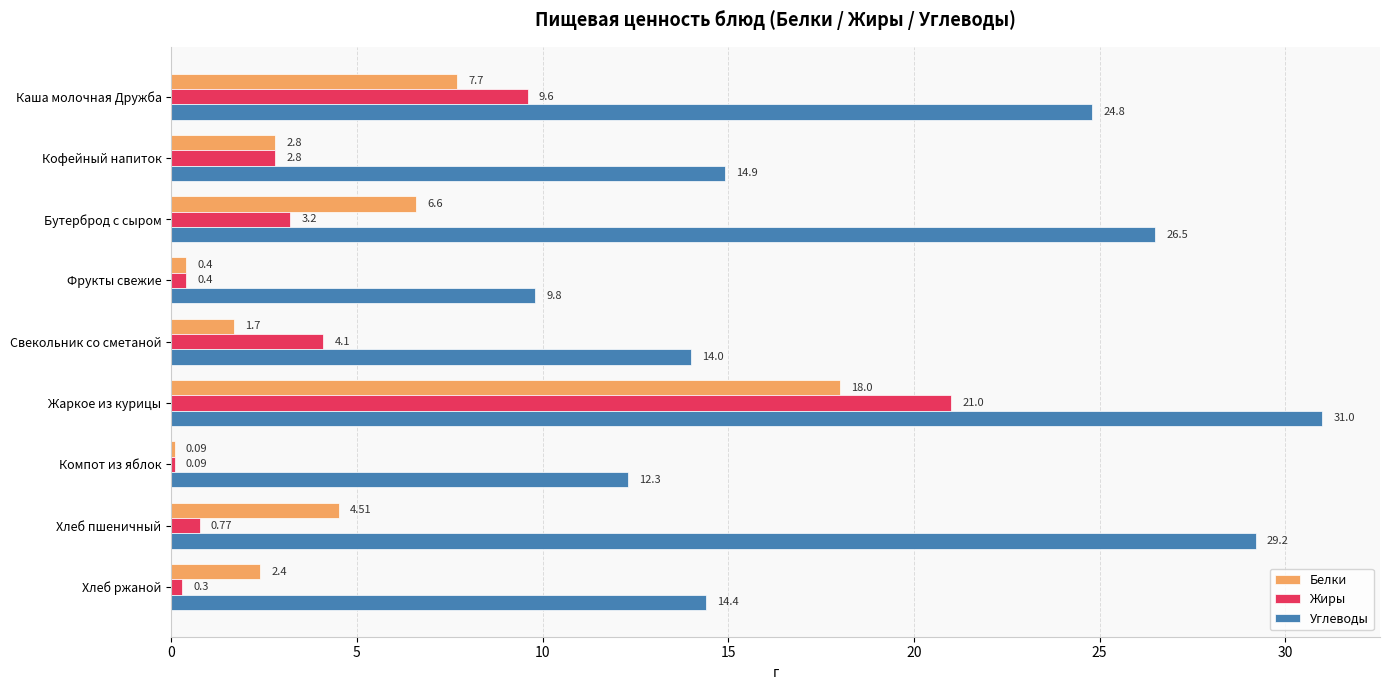

Between Свекольник со сметаной and Хлеб пшеничный, which series saw the biggest shift?

Углеводы